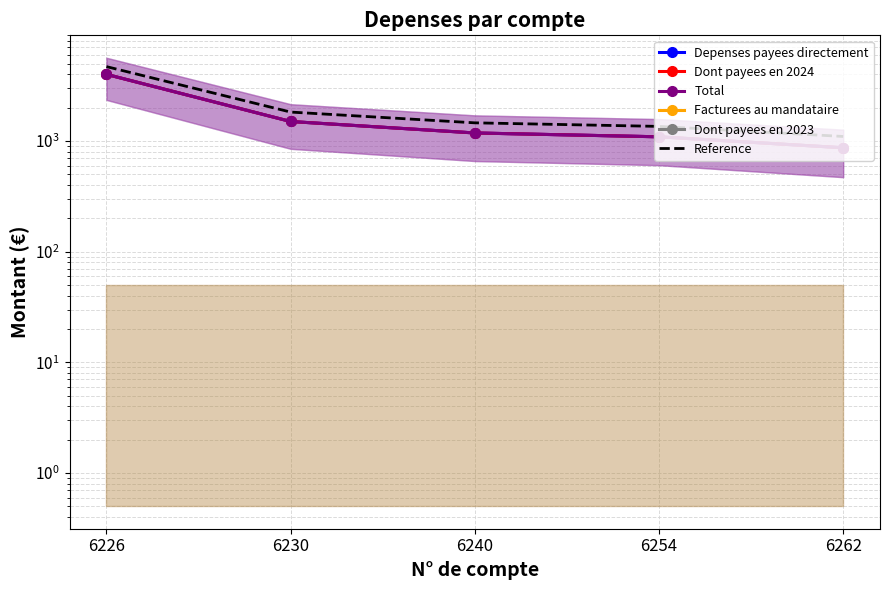

True or false: Dont payees en 2023 and Total cross at least once.

False